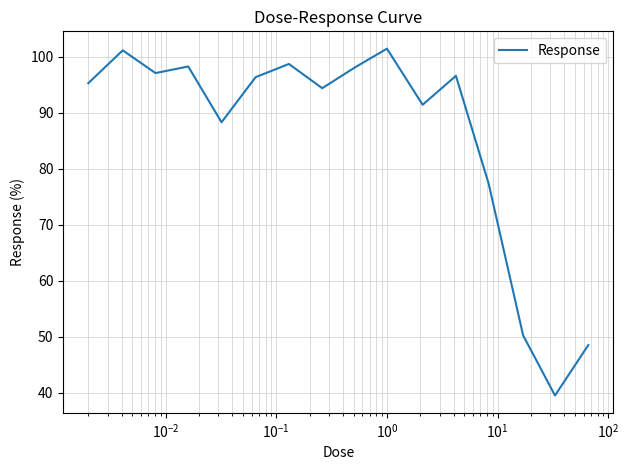

What is the difference between the maximum and minimum values?

61.9